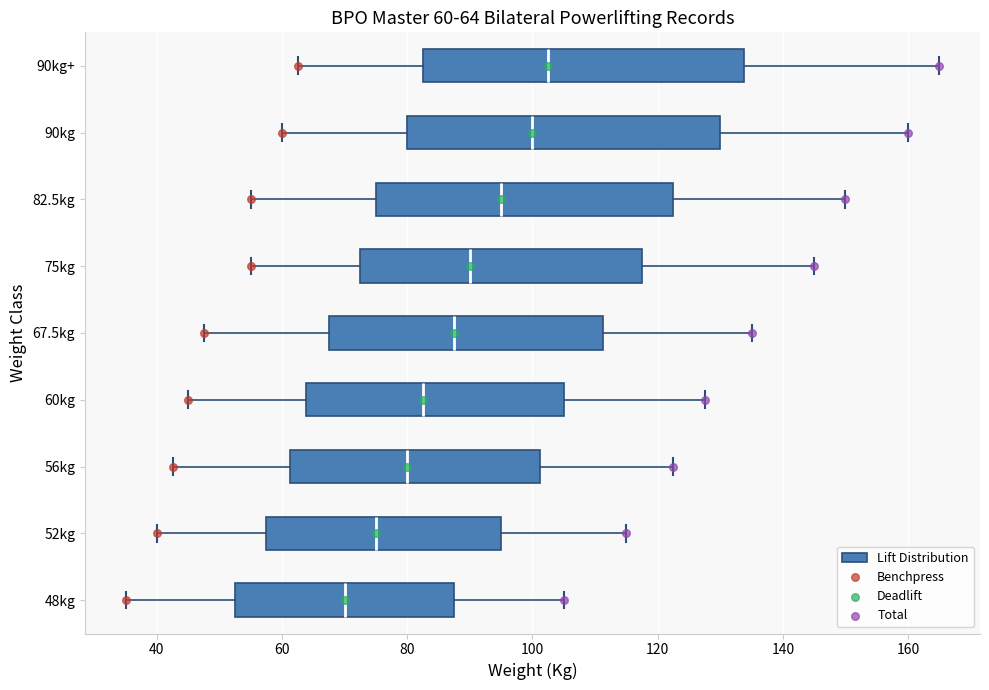

Which box's median line is the furthest to the left?

48kg